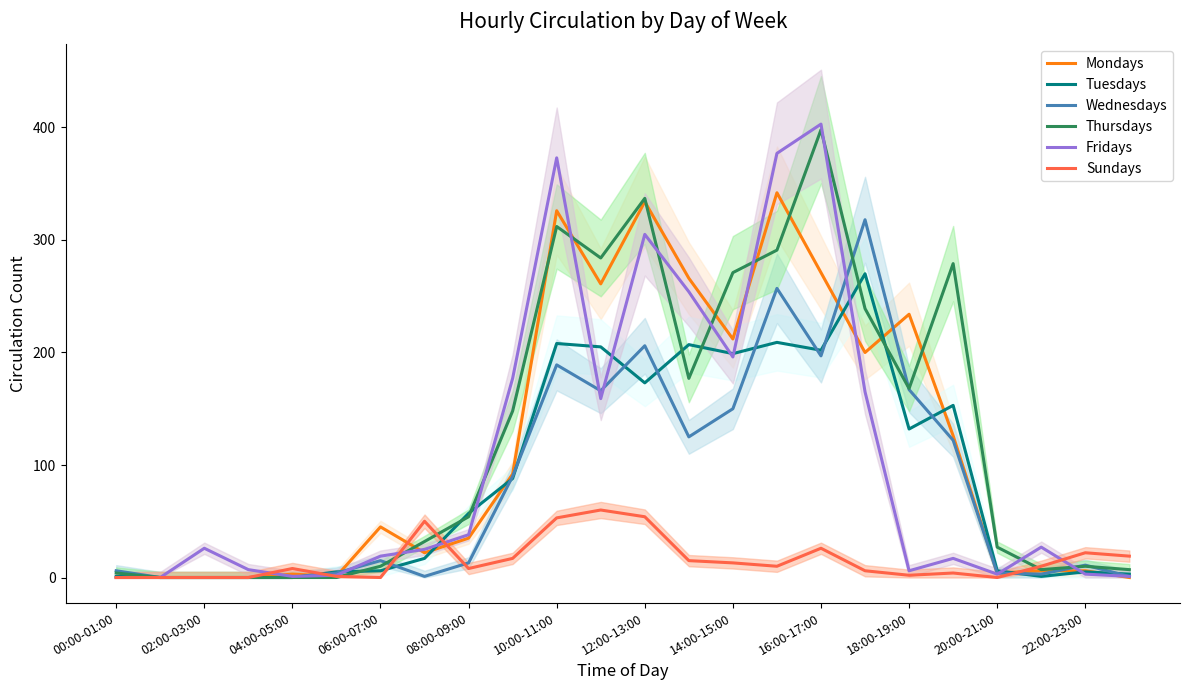

How many values in the Thursdays series are below 54?

12